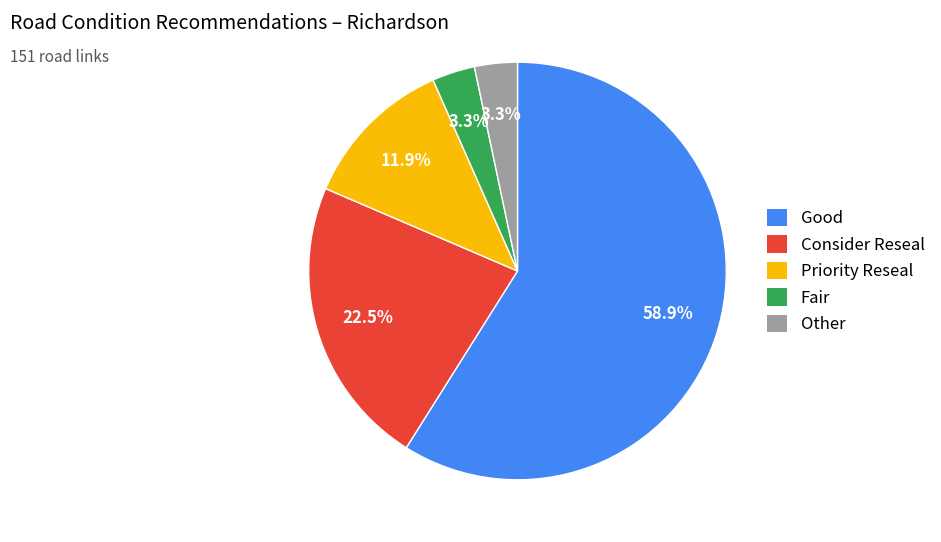

What is the ratio of the value at Priority Reseal to the value at Fair?

3.6